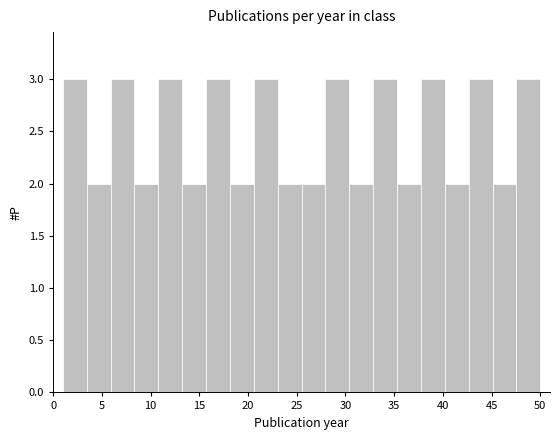

How tall is the bar that spans 35.30 to 37.75 on the x-axis? Neither the bar edges nor the heights are printed on the chart, so give them approximately, as read against the axes.

2